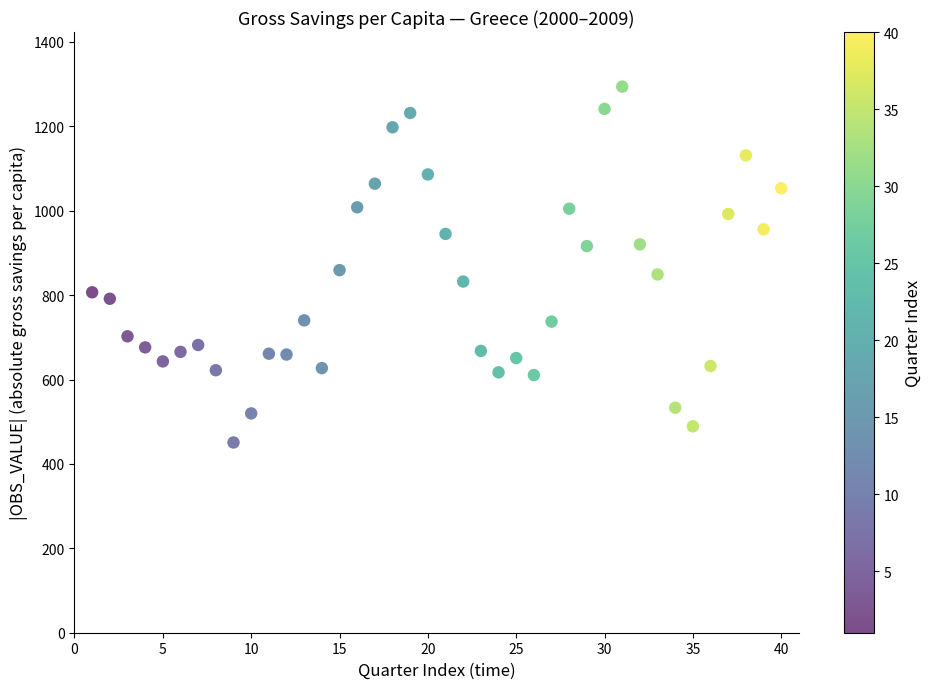

What is the range of Y values (max minus min)?

843.2